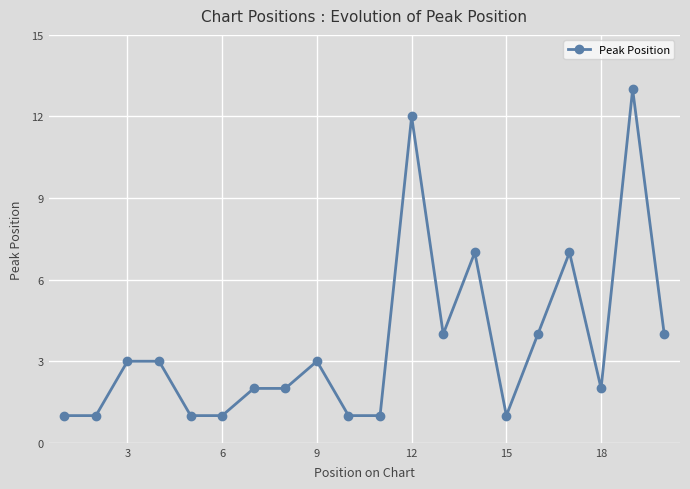

What is the greatest value displayed?

13